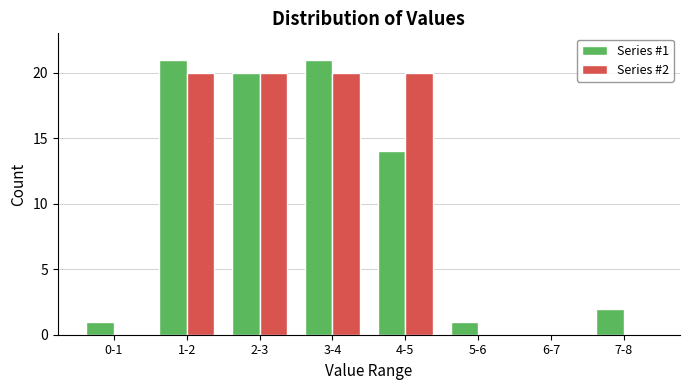

Reading left to right, what are all the values shown in this chart?

Series #1: 0-1=1	1-2=21	2-3=20	3-4=21	4-5=14	5-6=1	6-7=0	7-8=2
Series #2: 0-1=0	1-2=20	2-3=20	3-4=20	4-5=20	5-6=0	6-7=0	7-8=0